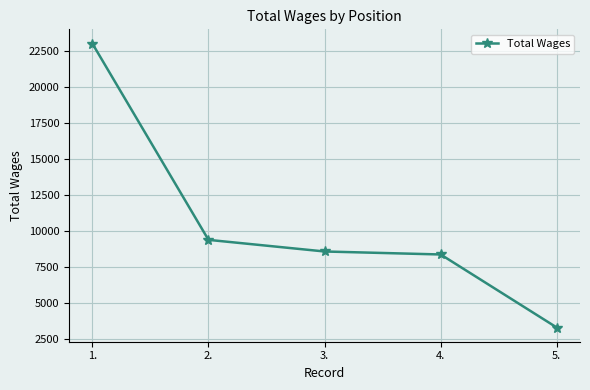

What is the maximum value shown in the chart?

22997